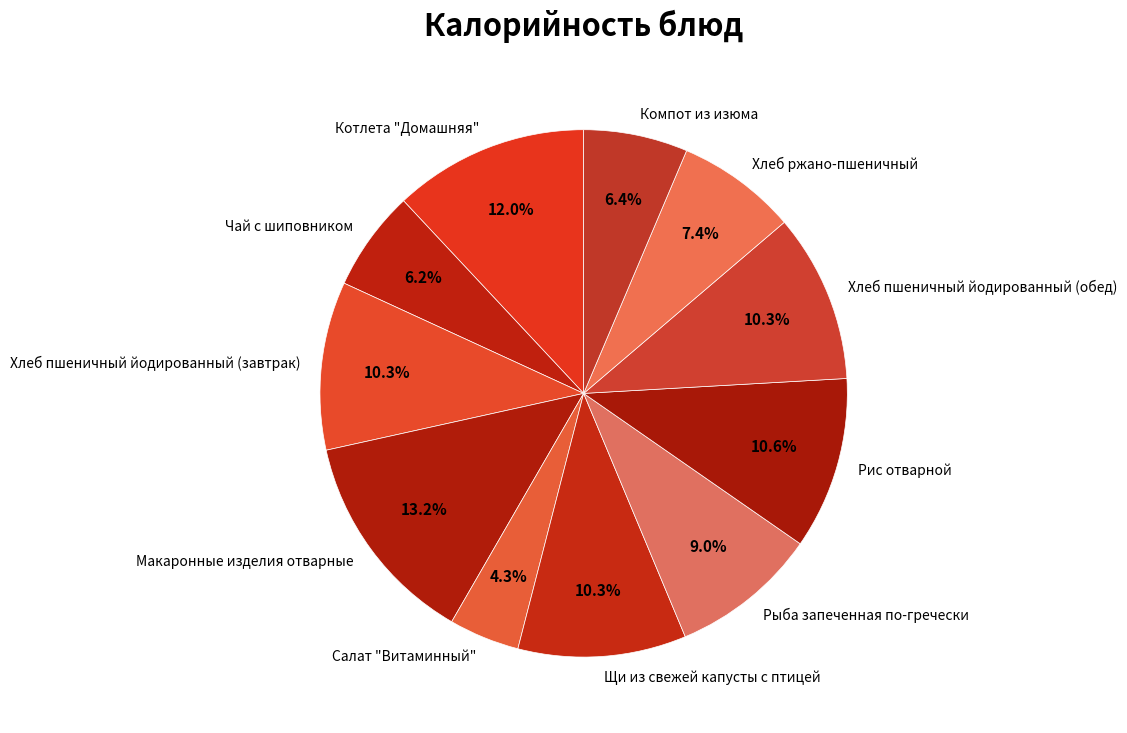

Is Щи из свежей капусты с птицей the majority of the pie?

No